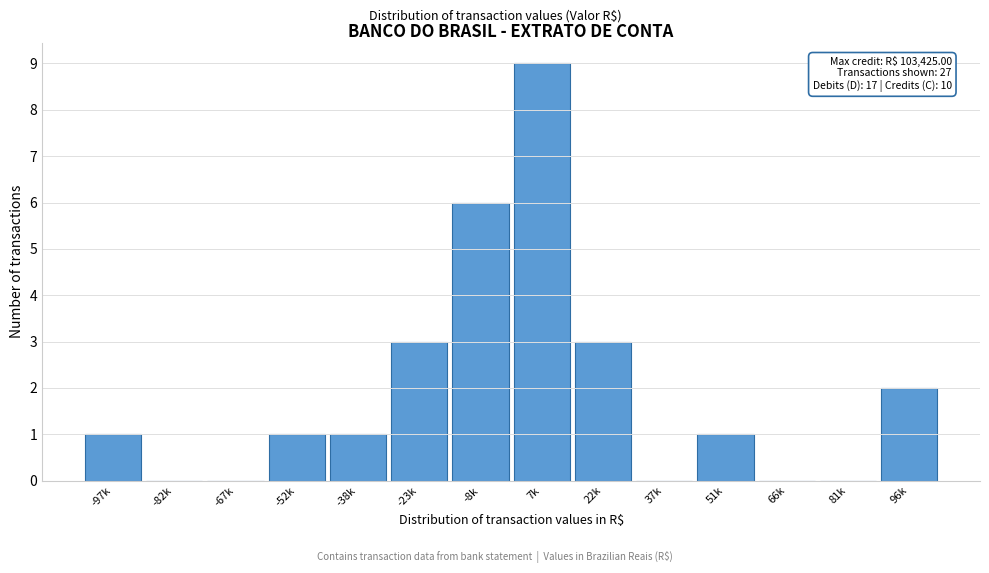

Reading right to left, what are all the values shown in this chart?

96k=2	81k=0	66k=0	51k=1	37k=0	22k=3	7k=9	-8k=6	-23k=3	-38k=1	-52k=1	-67k=0	-82k=0	-97k=1